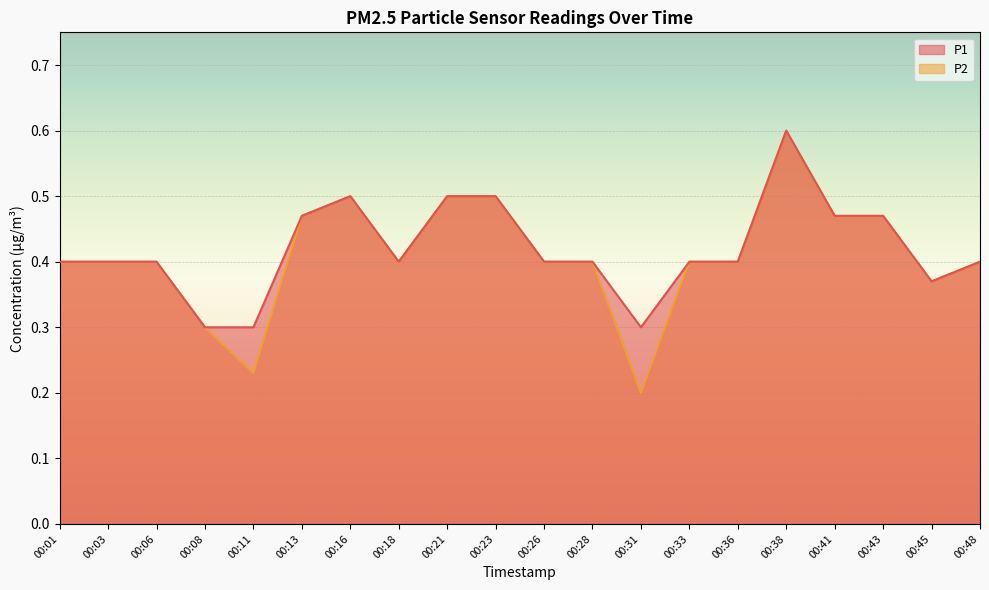

The value of P2 at 00:21 is 0.5. True or false?

True